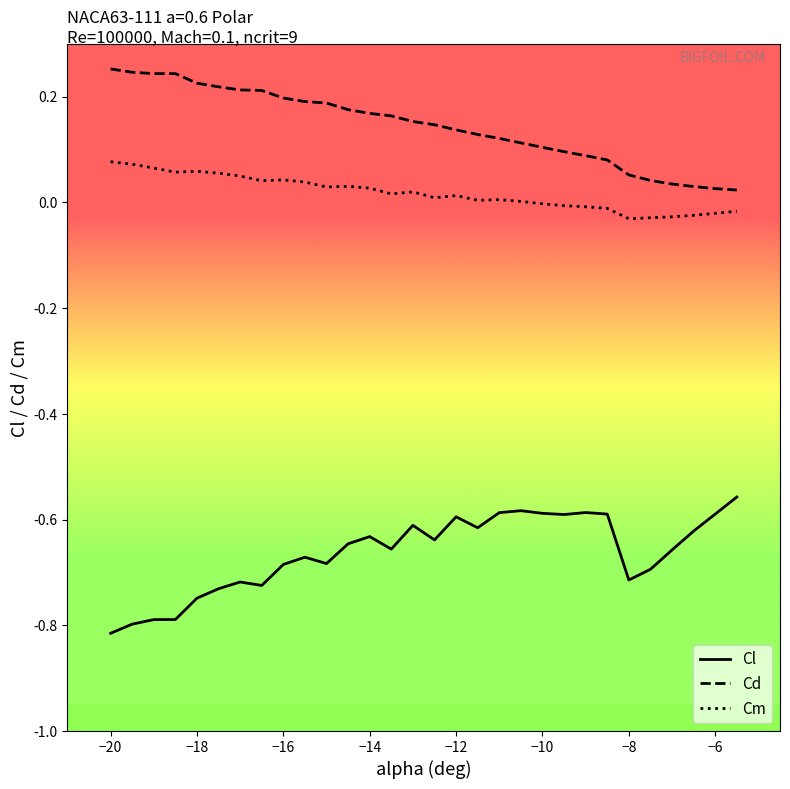

How many lines are shown in the chart?

3